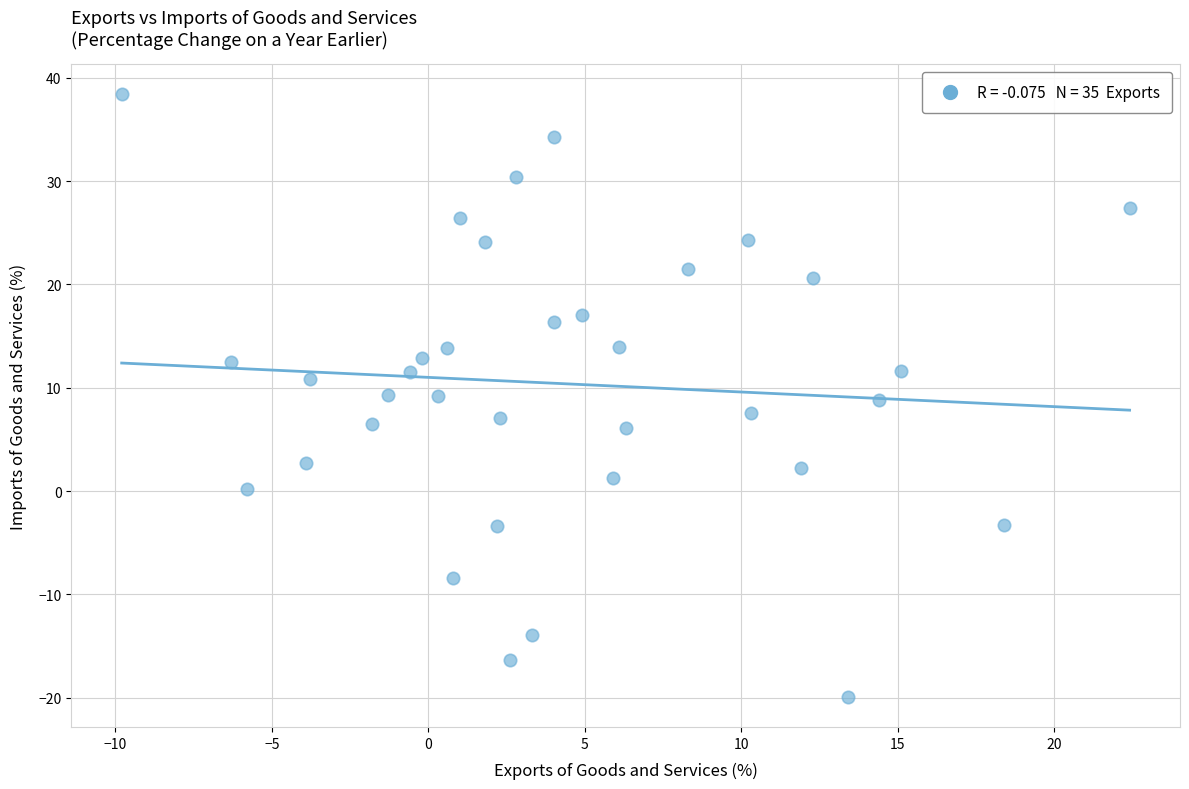

What is the range of X values (max minus min)?

32.2